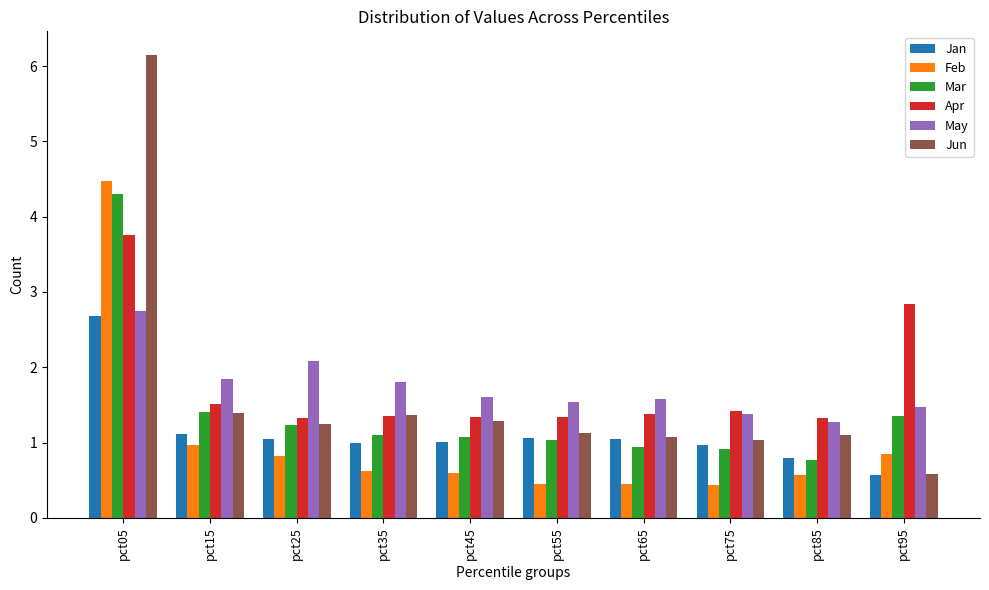

How many bars are there in total?

60